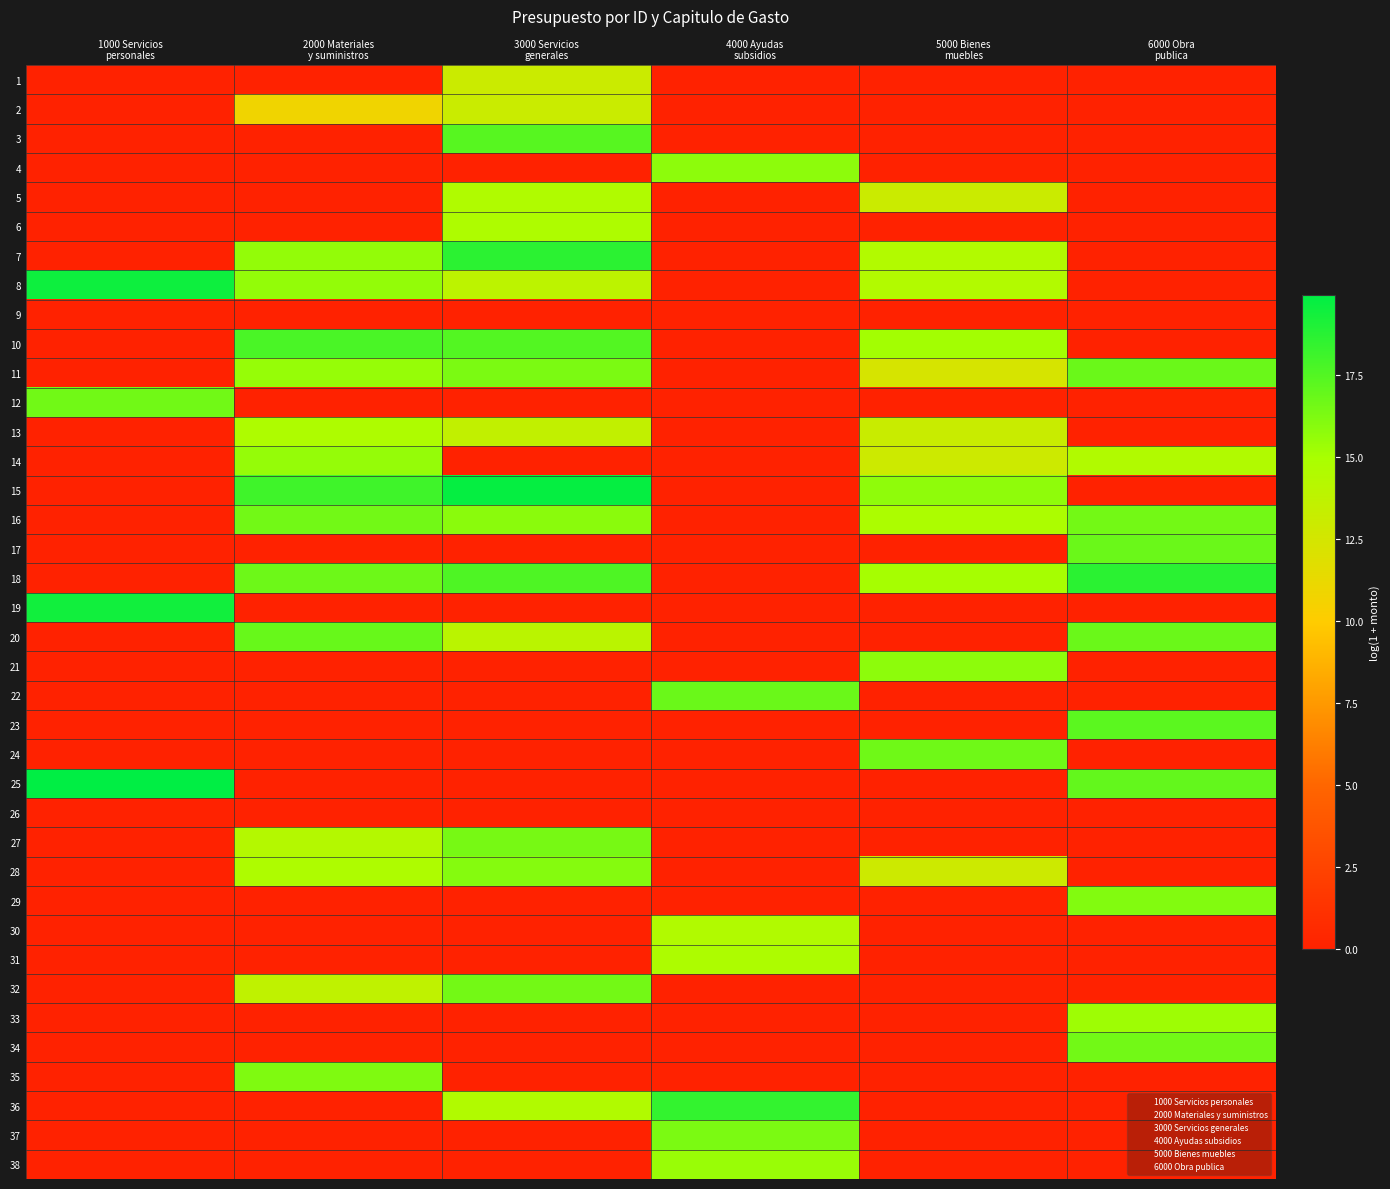

Reading left to right, transcribe all the data shown in this chart.

1: 1000 Servicios
personales=0.0	2000 Materiales
y suministros=0.0	3000 Servicios
generales=13.0	4000 Ayudas
subsidios=0.0	5000 Bienes
muebles=0.0	6000 Obra
publica=0.0
2: 1000 Servicios
personales=0.0	2000 Materiales
y suministros=10.8	3000 Servicios
generales=13.1	4000 Ayudas
subsidios=0.0	5000 Bienes
muebles=0.0	6000 Obra
publica=0.0
3: 1000 Servicios
personales=0.0	2000 Materiales
y suministros=0.0	3000 Servicios
generales=17.4	4000 Ayudas
subsidios=0.0	5000 Bienes
muebles=0.0	6000 Obra
publica=0.0
4: 1000 Servicios
personales=0.0	2000 Materiales
y suministros=0.0	3000 Servicios
generales=0.0	4000 Ayudas
subsidios=15.8	5000 Bienes
muebles=0.0	6000 Obra
publica=0.0
5: 1000 Servicios
personales=0.0	2000 Materiales
y suministros=0.0	3000 Servicios
generales=14.6	4000 Ayudas
subsidios=0.0	5000 Bienes
muebles=13.0	6000 Obra
publica=0.0
6: 1000 Servicios
personales=0.0	2000 Materiales
y suministros=0.0	3000 Servicios
generales=14.7	4000 Ayudas
subsidios=0.0	5000 Bienes
muebles=0.0	6000 Obra
publica=0.0
7: 1000 Servicios
personales=0.0	2000 Materiales
y suministros=15.6	3000 Servicios
generales=18.6	4000 Ayudas
subsidios=0.0	5000 Bienes
muebles=14.5	6000 Obra
publica=0.0
8: 1000 Servicios
personales=19.6	2000 Materiales
y suministros=15.6	3000 Servicios
generales=13.8	4000 Ayudas
subsidios=0.0	5000 Bienes
muebles=14.5	6000 Obra
publica=0.0
9: 1000 Servicios
personales=0.0	2000 Materiales
y suministros=0.0	3000 Servicios
generales=0.0	4000 Ayudas
subsidios=0.0	5000 Bienes
muebles=0.0	6000 Obra
publica=0.0
10: 1000 Servicios
personales=0.0	2000 Materiales
y suministros=17.8	3000 Servicios
generales=17.5	4000 Ayudas
subsidios=0.0	5000 Bienes
muebles=15.1	6000 Obra
publica=0.0
11: 1000 Servicios
personales=0.0	2000 Materiales
y suministros=15.5	3000 Servicios
generales=16.3	4000 Ayudas
subsidios=0.0	5000 Bienes
muebles=12.3	6000 Obra
publica=16.8
12: 1000 Servicios
personales=16.6	2000 Materiales
y suministros=0.0	3000 Servicios
generales=0.0	4000 Ayudas
subsidios=0.0	5000 Bienes
muebles=0.0	6000 Obra
publica=0.0
13: 1000 Servicios
personales=0.0	2000 Materiales
y suministros=14.7	3000 Servicios
generales=13.6	4000 Ayudas
subsidios=0.0	5000 Bienes
muebles=13.2	6000 Obra
publica=0.0
14: 1000 Servicios
personales=0.0	2000 Materiales
y suministros=15.6	3000 Servicios
generales=0.0	4000 Ayudas
subsidios=0.0	5000 Bienes
muebles=12.9	6000 Obra
publica=14.5
15: 1000 Servicios
personales=0.0	2000 Materiales
y suministros=18.1	3000 Servicios
generales=19.8	4000 Ayudas
subsidios=0.0	5000 Bienes
muebles=15.7	6000 Obra
publica=0.0
16: 1000 Servicios
personales=0.0	2000 Materiales
y suministros=16.6	3000 Servicios
generales=15.9	4000 Ayudas
subsidios=0.0	5000 Bienes
muebles=14.8	6000 Obra
publica=16.5
17: 1000 Servicios
personales=0.0	2000 Materiales
y suministros=0.0	3000 Servicios
generales=0.0	4000 Ayudas
subsidios=0.0	5000 Bienes
muebles=0.0	6000 Obra
publica=16.8
18: 1000 Servicios
personales=0.0	2000 Materiales
y suministros=16.7	3000 Servicios
generales=17.6	4000 Ayudas
subsidios=0.0	5000 Bienes
muebles=15.1	6000 Obra
publica=18.7
19: 1000 Servicios
personales=19.4	2000 Materiales
y suministros=0.0	3000 Servicios
generales=0.0	4000 Ayudas
subsidios=0.0	5000 Bienes
muebles=0.0	6000 Obra
publica=0.0
20: 1000 Servicios
personales=0.0	2000 Materiales
y suministros=16.9	3000 Servicios
generales=14.0	4000 Ayudas
subsidios=0.0	5000 Bienes
muebles=0.0	6000 Obra
publica=16.8
21: 1000 Servicios
personales=0.0	2000 Materiales
y suministros=0.0	3000 Servicios
generales=0.0	4000 Ayudas
subsidios=0.0	5000 Bienes
muebles=15.8	6000 Obra
publica=0.0
22: 1000 Servicios
personales=0.0	2000 Materiales
y suministros=0.0	3000 Servicios
generales=0.0	4000 Ayudas
subsidios=16.8	5000 Bienes
muebles=0.0	6000 Obra
publica=0.0
23: 1000 Servicios
personales=0.0	2000 Materiales
y suministros=0.0	3000 Servicios
generales=0.0	4000 Ayudas
subsidios=0.0	5000 Bienes
muebles=0.0	6000 Obra
publica=17.3
24: 1000 Servicios
personales=0.0	2000 Materiales
y suministros=0.0	3000 Servicios
generales=0.0	4000 Ayudas
subsidios=0.0	5000 Bienes
muebles=16.7	6000 Obra
publica=0.0
25: 1000 Servicios
personales=19.9	2000 Materiales
y suministros=0.0	3000 Servicios
generales=0.0	4000 Ayudas
subsidios=0.0	5000 Bienes
muebles=0.0	6000 Obra
publica=17.0
26: 1000 Servicios
personales=0.0	2000 Materiales
y suministros=0.0	3000 Servicios
generales=0.0	4000 Ayudas
subsidios=0.0	5000 Bienes
muebles=0.0	6000 Obra
publica=0.0
27: 1000 Servicios
personales=0.0	2000 Materiales
y suministros=14.3	3000 Servicios
generales=16.4	4000 Ayudas
subsidios=0.0	5000 Bienes
muebles=0.0	6000 Obra
publica=0.0
28: 1000 Servicios
personales=0.0	2000 Materiales
y suministros=14.7	3000 Servicios
generales=16.0	4000 Ayudas
subsidios=0.0	5000 Bienes
muebles=12.9	6000 Obra
publica=0.0
29: 1000 Servicios
personales=0.0	2000 Materiales
y suministros=0.0	3000 Servicios
generales=0.0	4000 Ayudas
subsidios=0.0	5000 Bienes
muebles=0.0	6000 Obra
publica=16.1
30: 1000 Servicios
personales=0.0	2000 Materiales
y suministros=0.0	3000 Servicios
generales=0.0	4000 Ayudas
subsidios=14.5	5000 Bienes
muebles=0.0	6000 Obra
publica=0.0
31: 1000 Servicios
personales=0.0	2000 Materiales
y suministros=0.0	3000 Servicios
generales=0.0	4000 Ayudas
subsidios=14.7	5000 Bienes
muebles=0.0	6000 Obra
publica=0.0
32: 1000 Servicios
personales=0.0	2000 Materiales
y suministros=13.7	3000 Servicios
generales=16.5	4000 Ayudas
subsidios=0.0	5000 Bienes
muebles=0.0	6000 Obra
publica=0.0
33: 1000 Servicios
personales=0.0	2000 Materiales
y suministros=0.0	3000 Servicios
generales=0.0	4000 Ayudas
subsidios=0.0	5000 Bienes
muebles=0.0	6000 Obra
publica=15.3
34: 1000 Servicios
personales=0.0	2000 Materiales
y suministros=0.0	3000 Servicios
generales=0.0	4000 Ayudas
subsidios=0.0	5000 Bienes
muebles=0.0	6000 Obra
publica=16.6
35: 1000 Servicios
personales=0.0	2000 Materiales
y suministros=16.2	3000 Servicios
generales=0.0	4000 Ayudas
subsidios=0.0	5000 Bienes
muebles=0.0	6000 Obra
publica=0.0
36: 1000 Servicios
personales=0.0	2000 Materiales
y suministros=0.0	3000 Servicios
generales=14.5	4000 Ayudas
subsidios=18.4	5000 Bienes
muebles=0.0	6000 Obra
publica=0.0
37: 1000 Servicios
personales=0.0	2000 Materiales
y suministros=0.0	3000 Servicios
generales=0.0	4000 Ayudas
subsidios=16.3	5000 Bienes
muebles=0.0	6000 Obra
publica=0.0
38: 1000 Servicios
personales=0.0	2000 Materiales
y suministros=0.0	3000 Servicios
generales=0.0	4000 Ayudas
subsidios=15.4	5000 Bienes
muebles=0.0	6000 Obra
publica=0.0